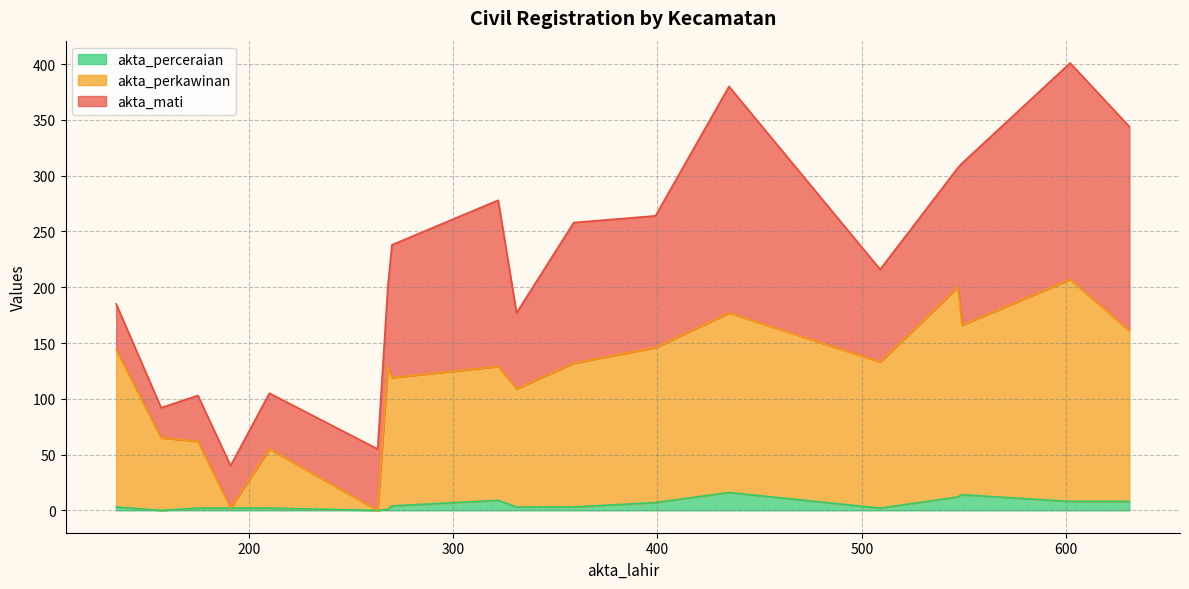

Which series has the widest spread of values?

akta_perkawinan